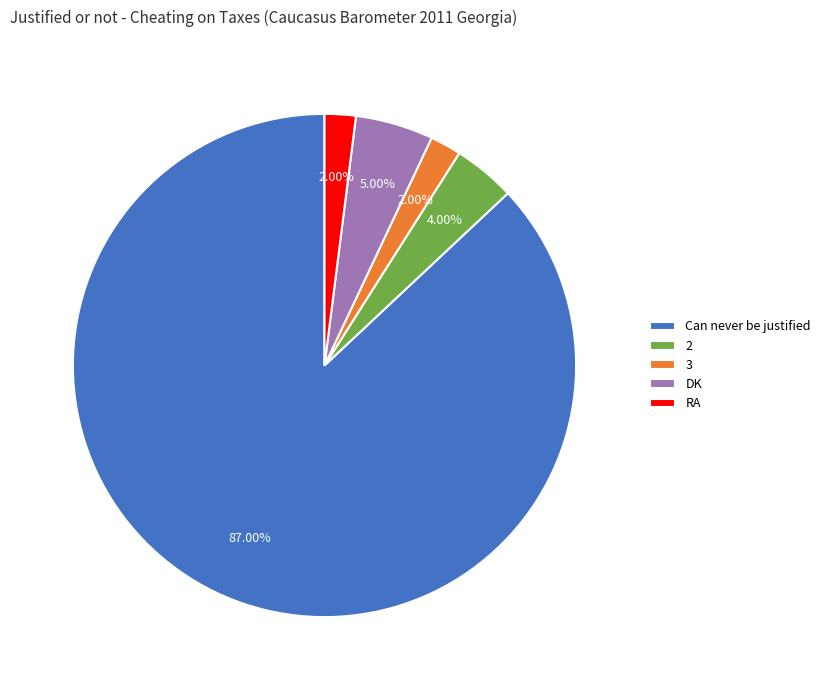

Between Can never be justified and RA, which is larger?

Can never be justified